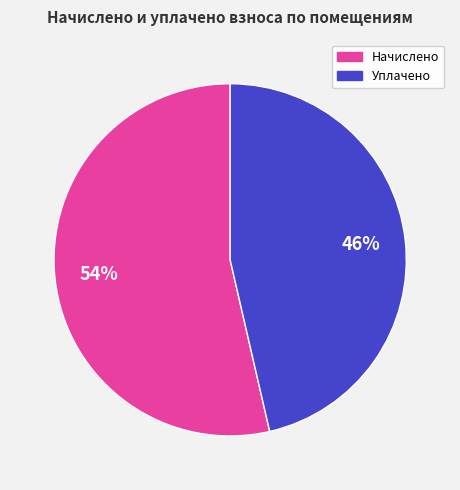

Count the number of slices in the pie.

2